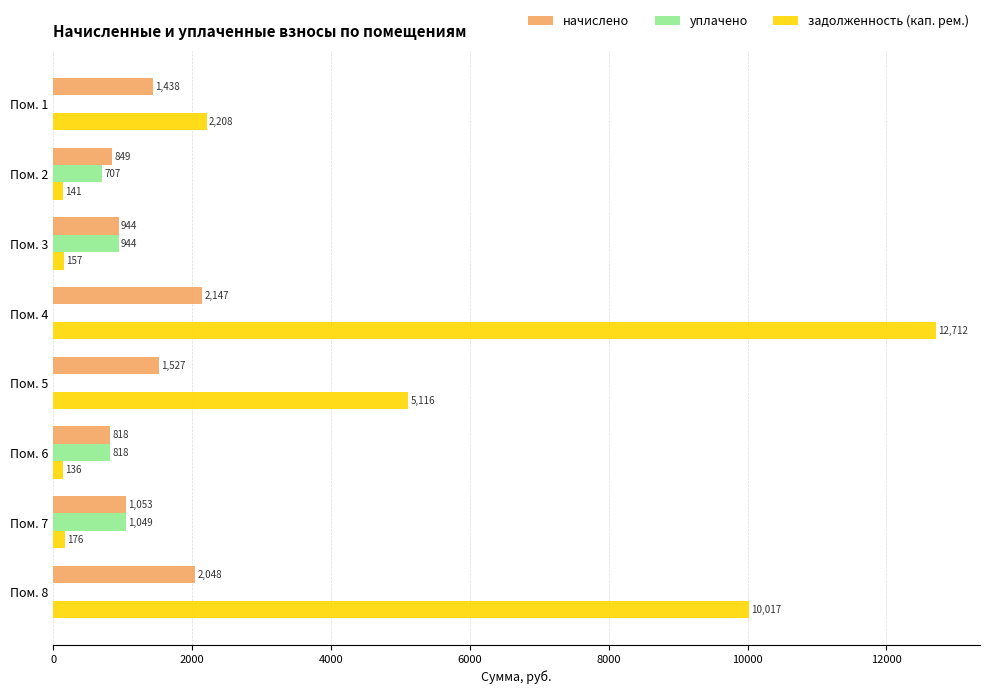

Where is начислено nearest to the value 1482?

Пом. 1